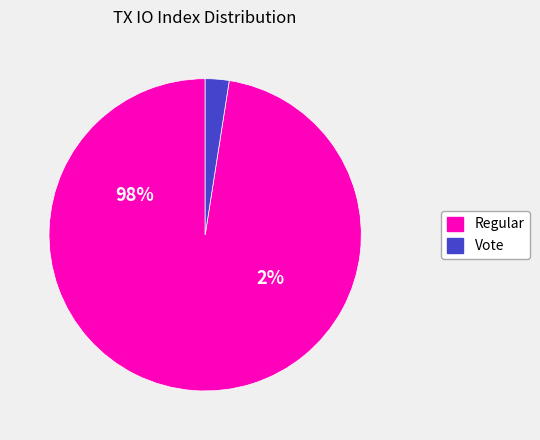

How many slices are in this pie chart?

2